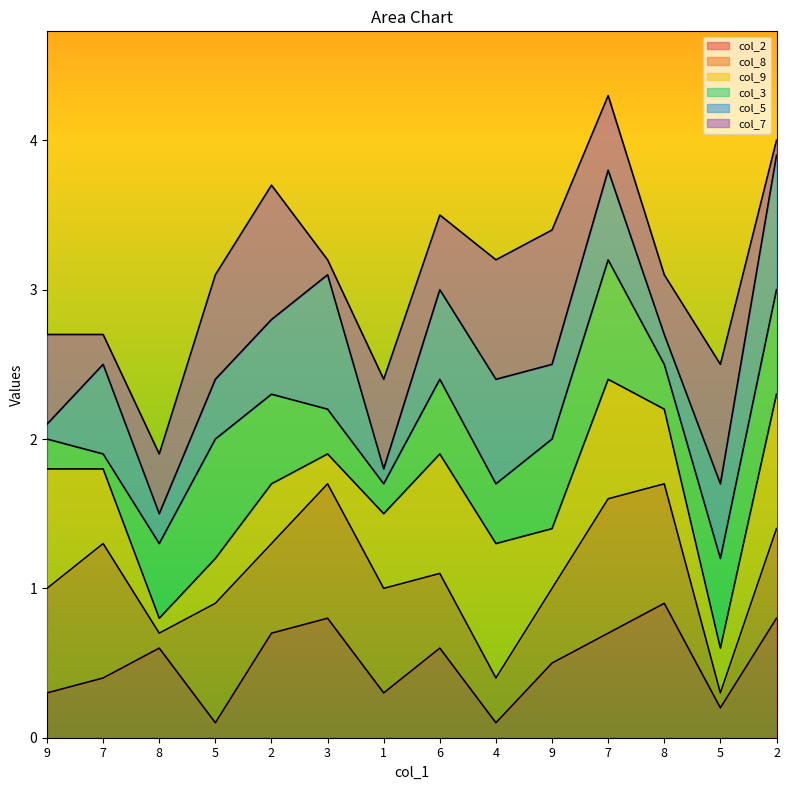

What are all the series names shown in the legend?

col_2, col_8, col_9, col_3, col_5, col_7